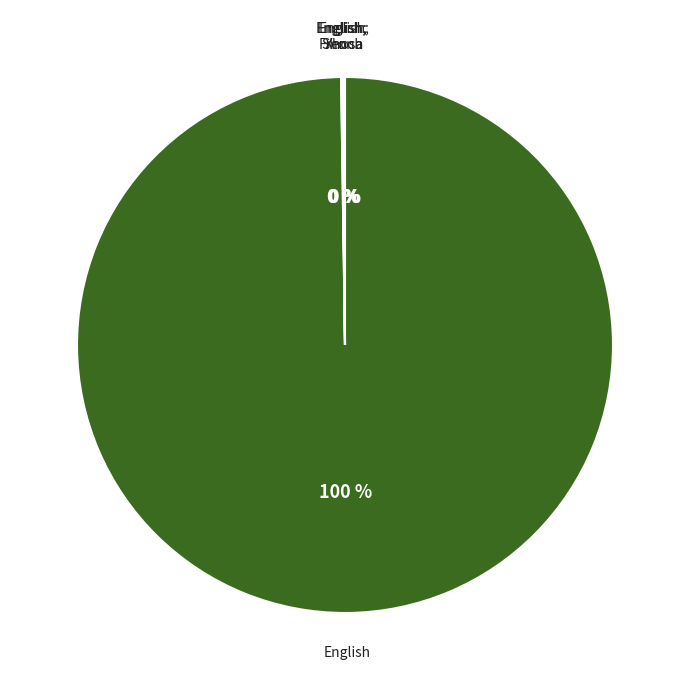

Is there a majority slice in this chart?

Yes